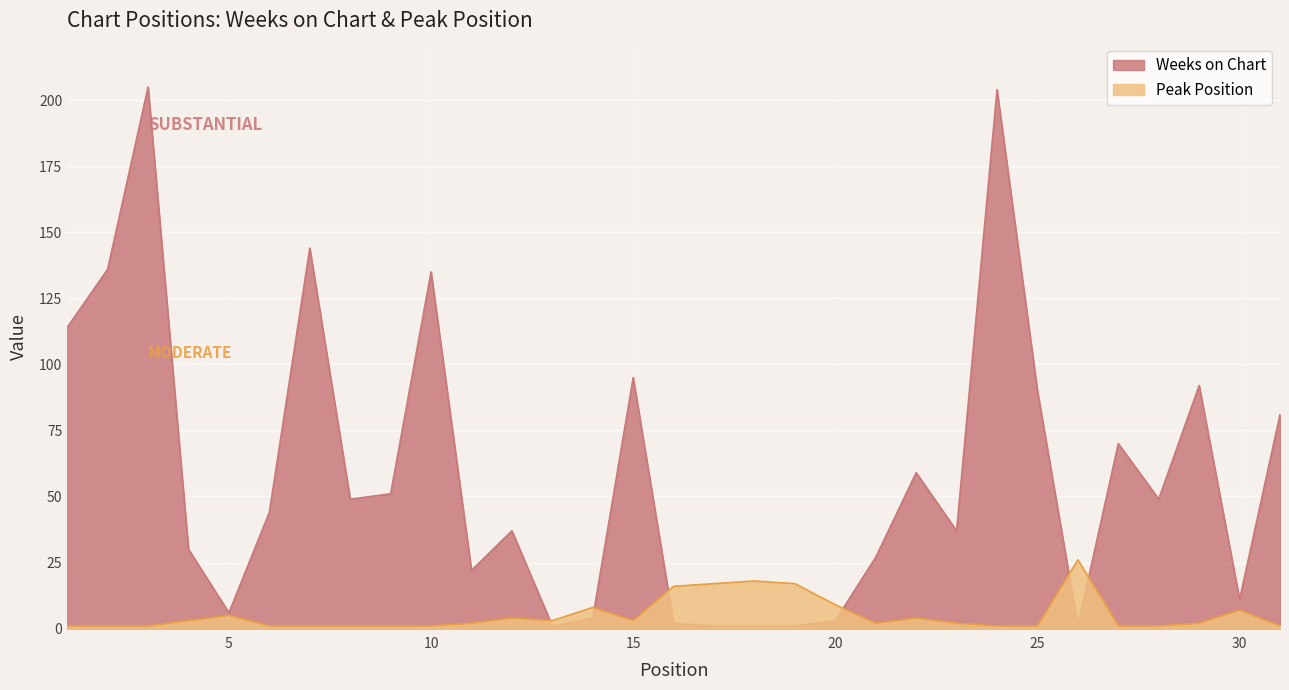

Between 9 and 31, which is larger?

31